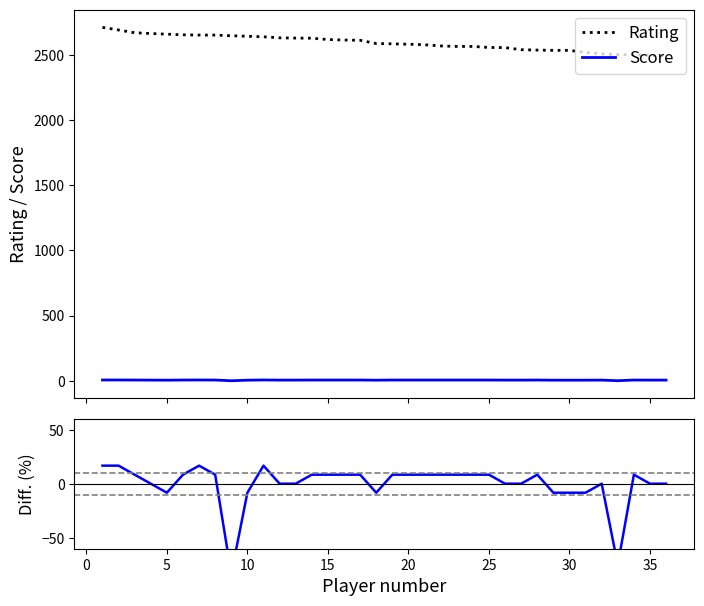

True or false: Rating and Score cross at least once.

False